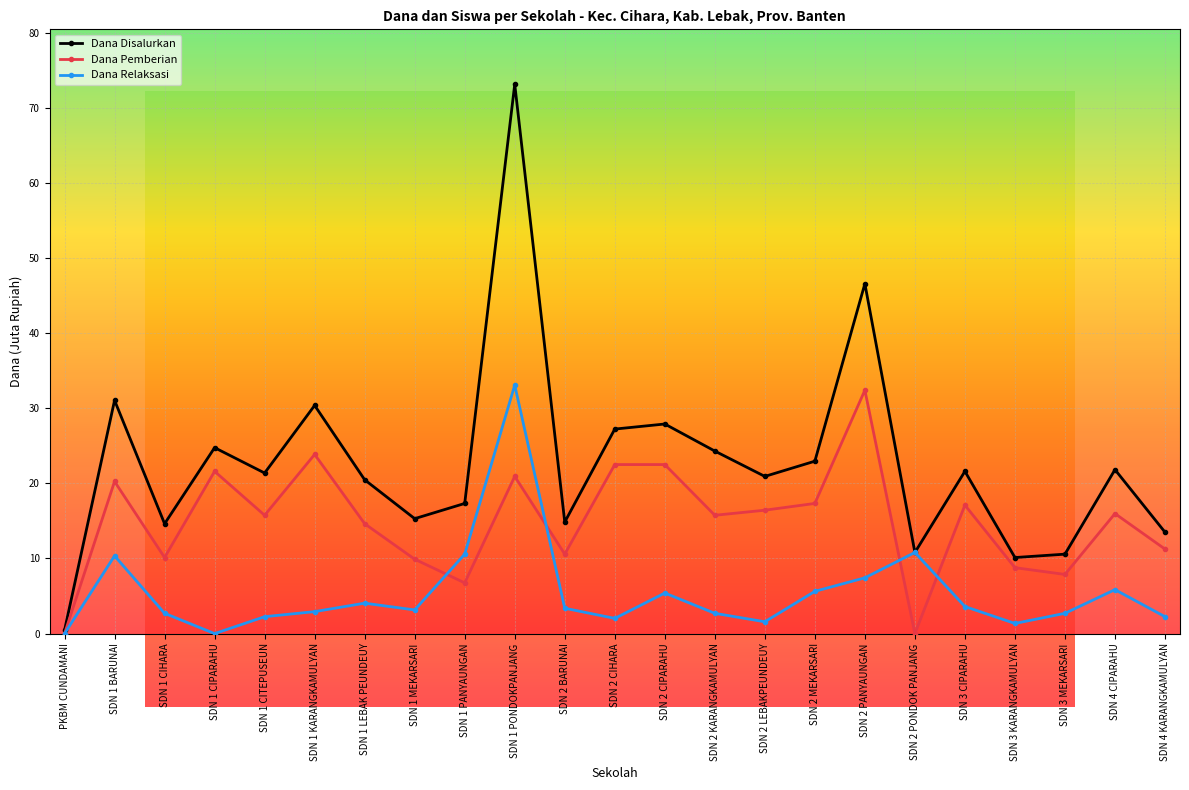

Rank the series by their average value, from highest to lowest.

Dana Disalurkan, Dana Pemberian, Dana Relaksasi